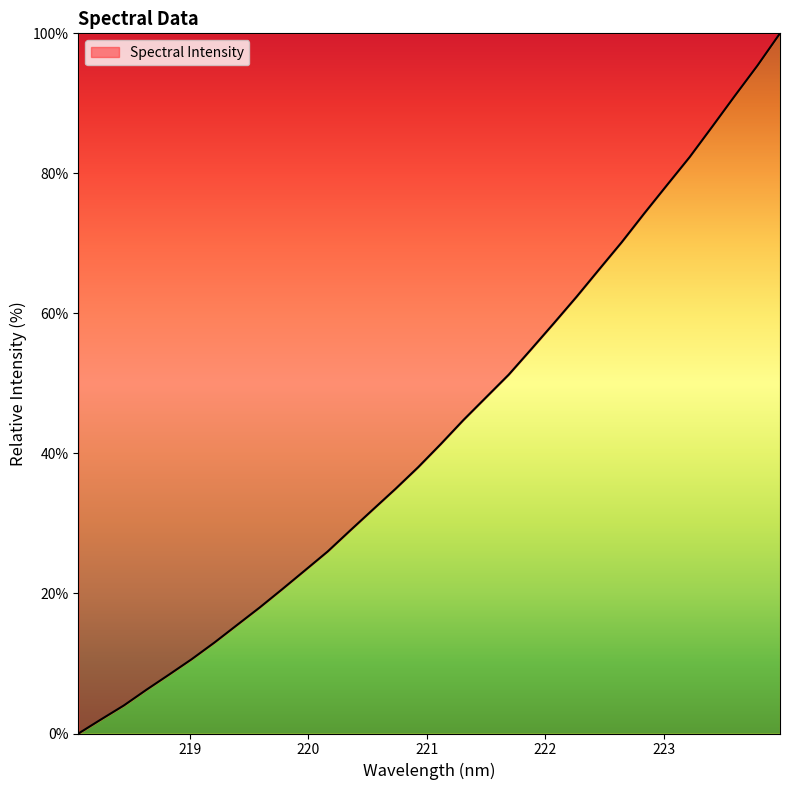

What is the difference between the maximum and minimum values?

100.0